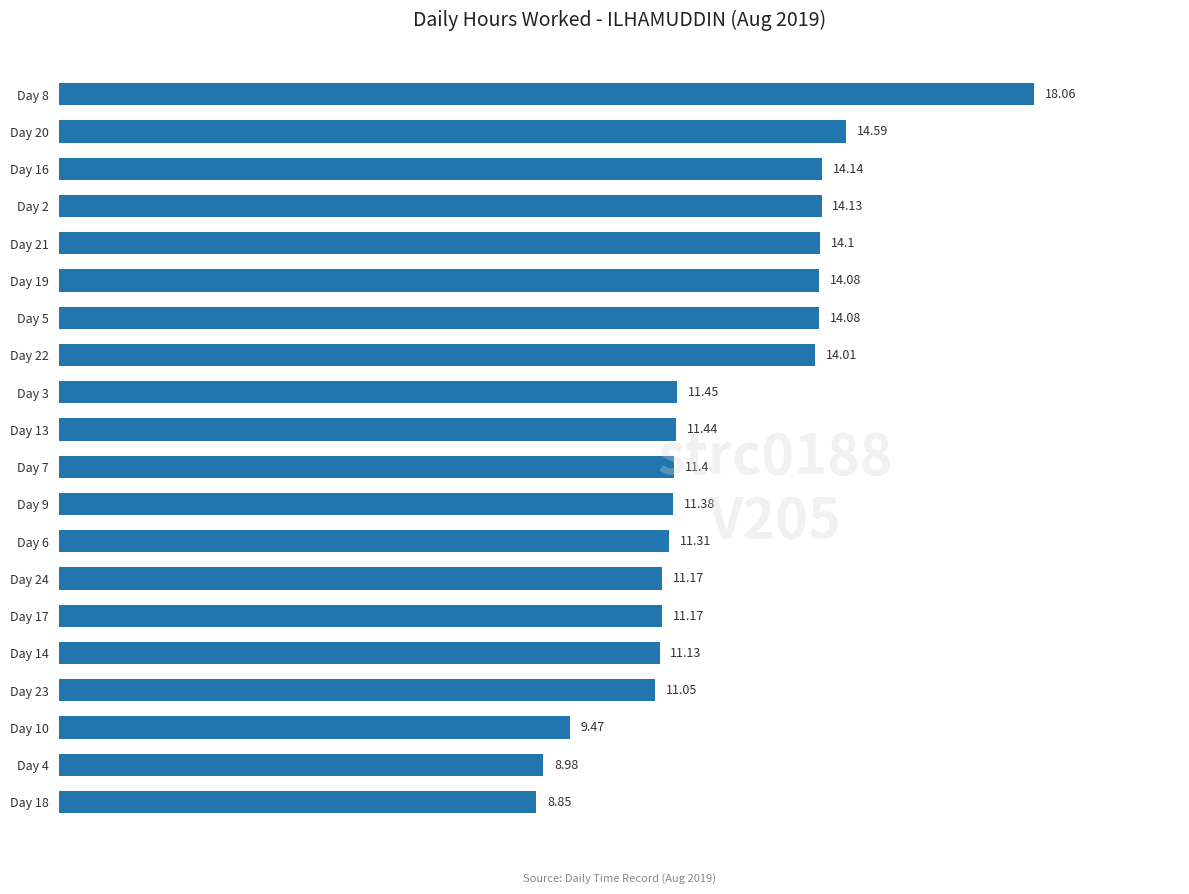

What is the greatest value displayed?

18.1